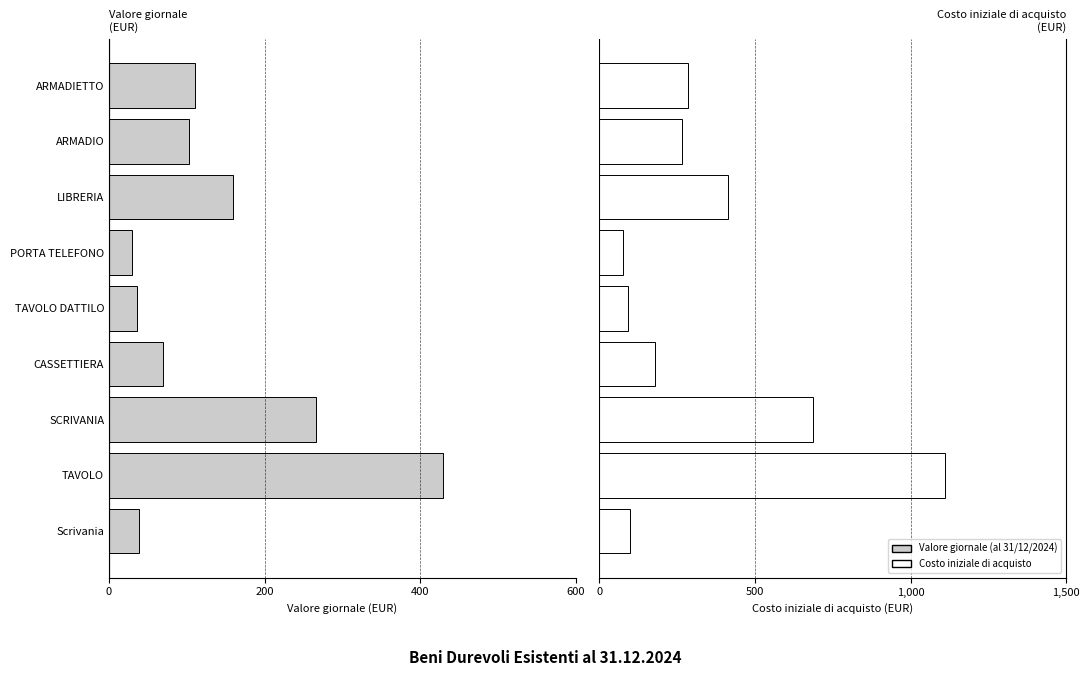

Is it true that Valore giornale (al 31/12/2024) equals -54.1 at ARMADIETTO?

False